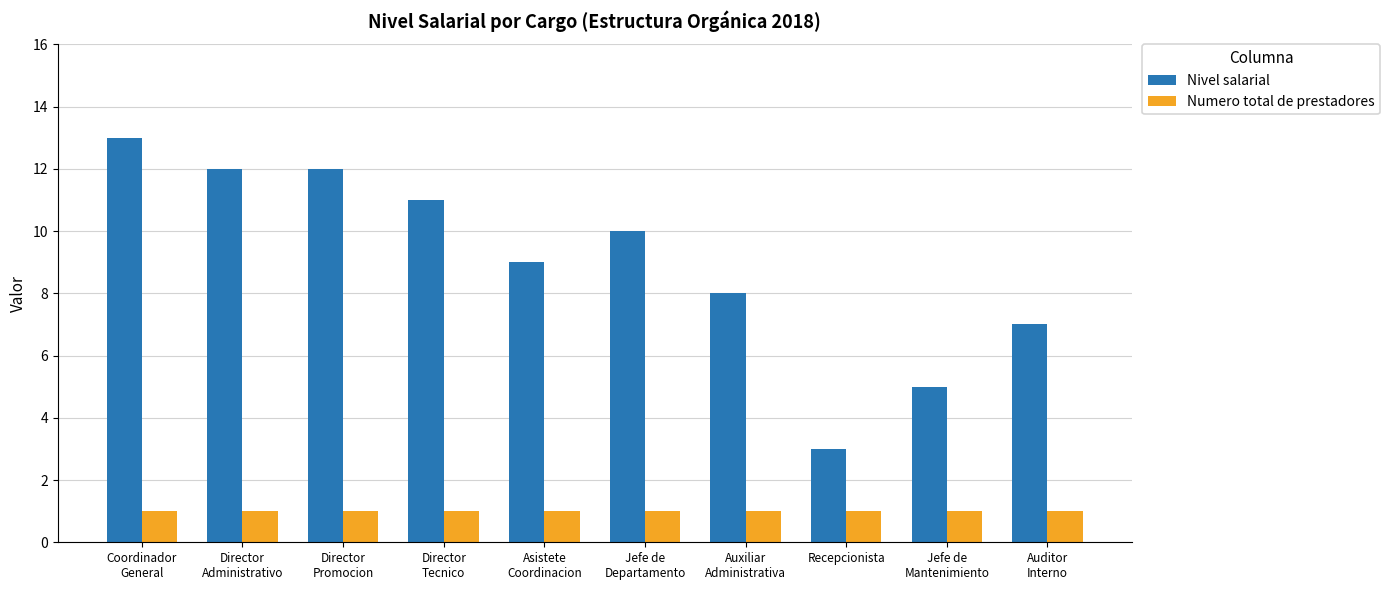

How many bars are there in each group?

2